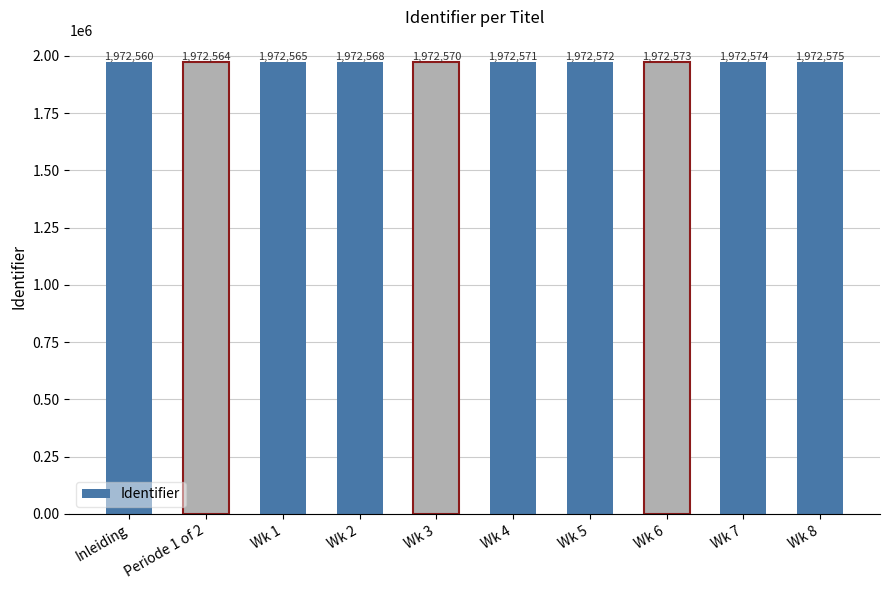

Is it true that the value at Wk 6 is 1972573?

True